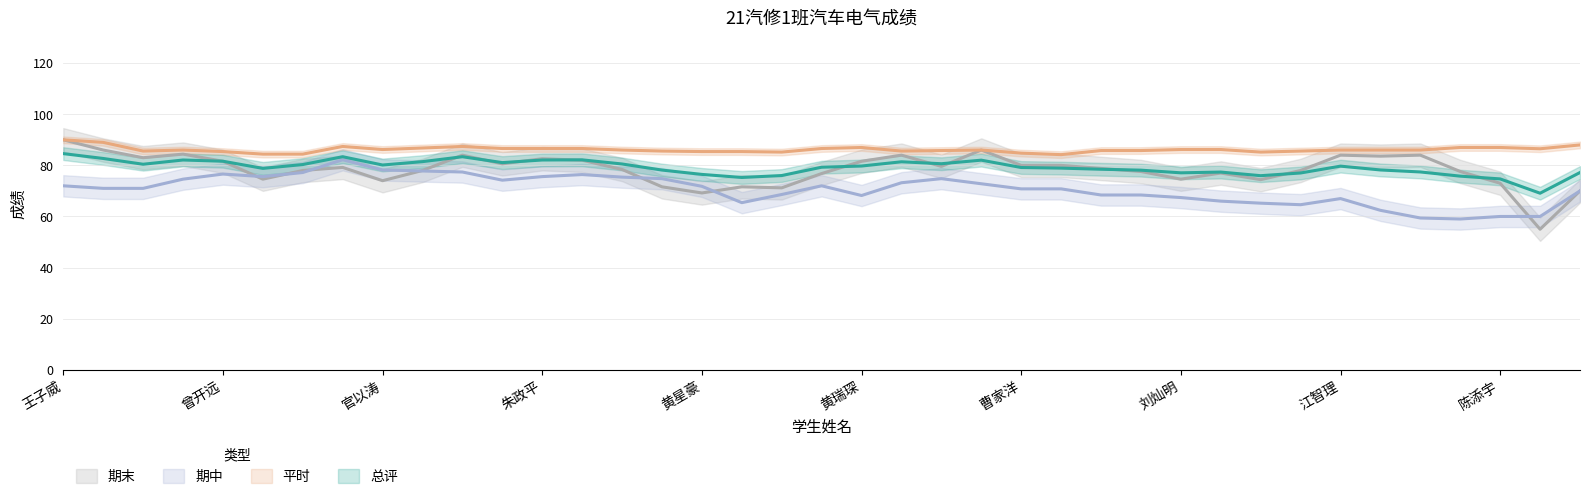

What is the difference between the 期末 values at 陈子杰 and 王继儒?

2.0